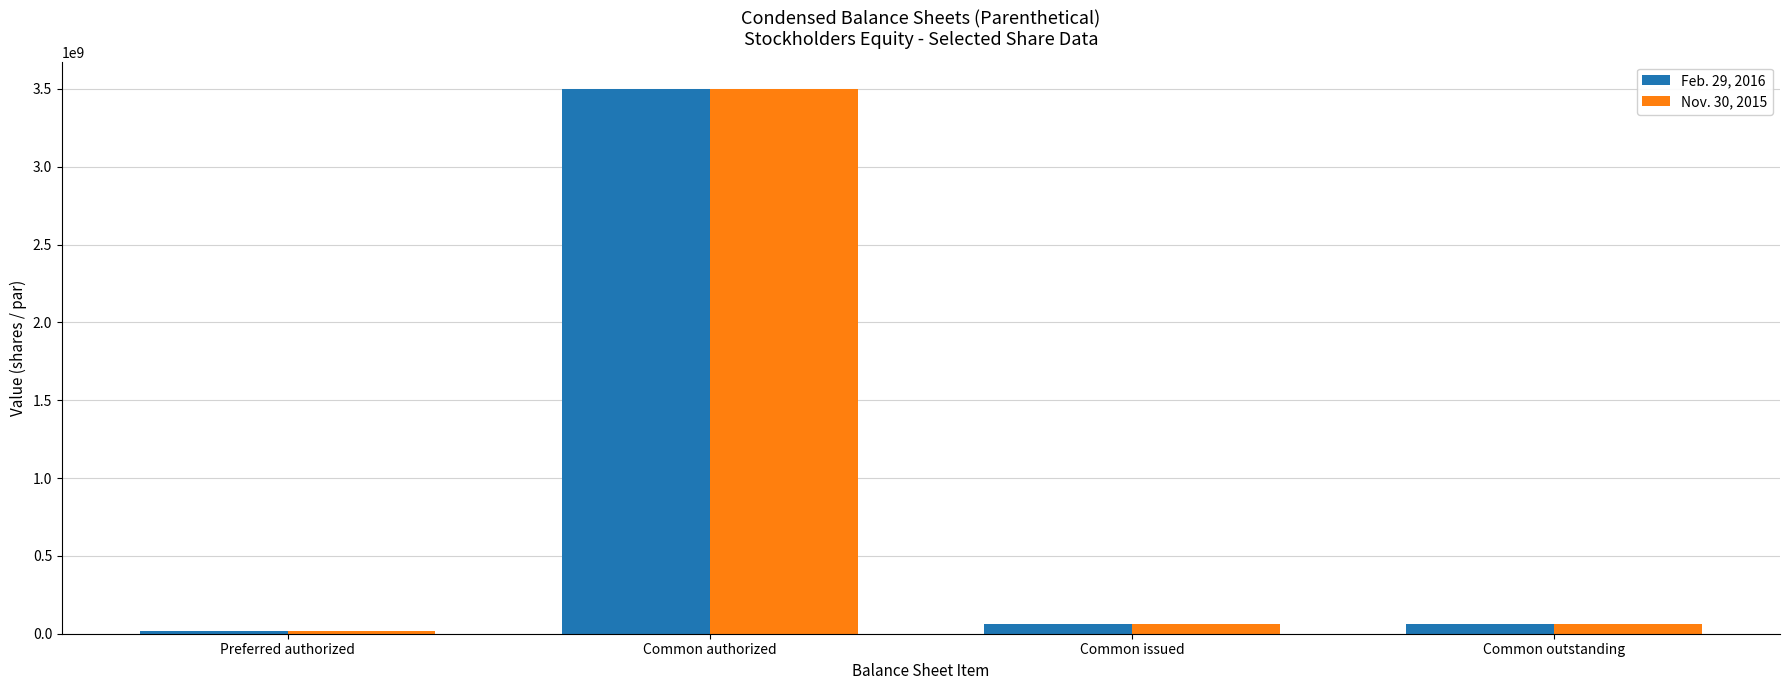

Is the value of Feb. 29, 2016 at Common outstanding greater than the value of Nov. 30, 2015 at Common authorized?

No